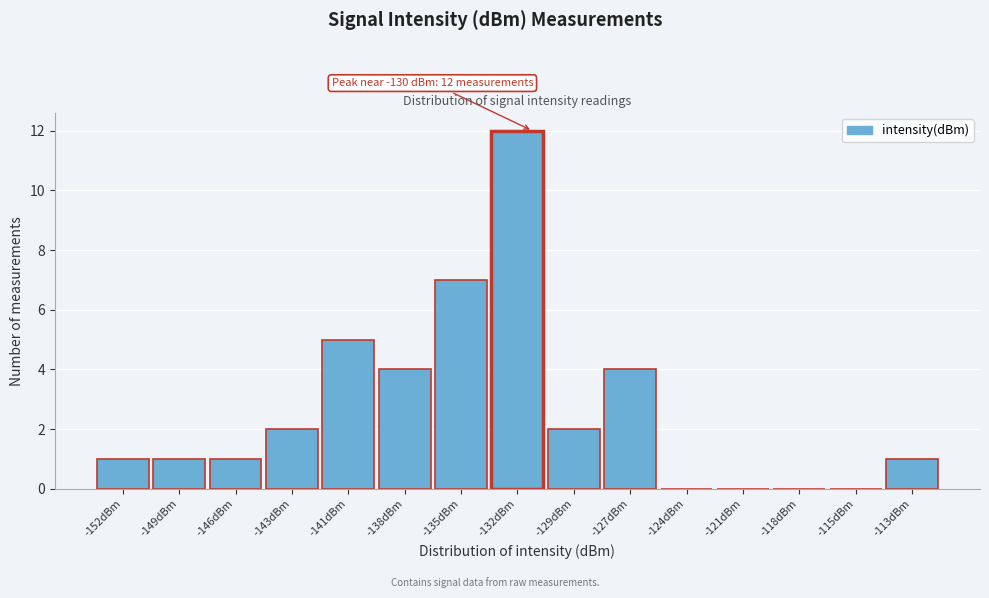

Reading left to right, extract all data points from this chart.

-152dBm=1	-149dBm=1	-146dBm=1	-143dBm=2	-141dBm=5	-138dBm=4	-135dBm=7	-132dBm=12	-129dBm=2	-127dBm=4	-124dBm=0	-121dBm=0	-118dBm=0	-115dBm=0	-113dBm=1